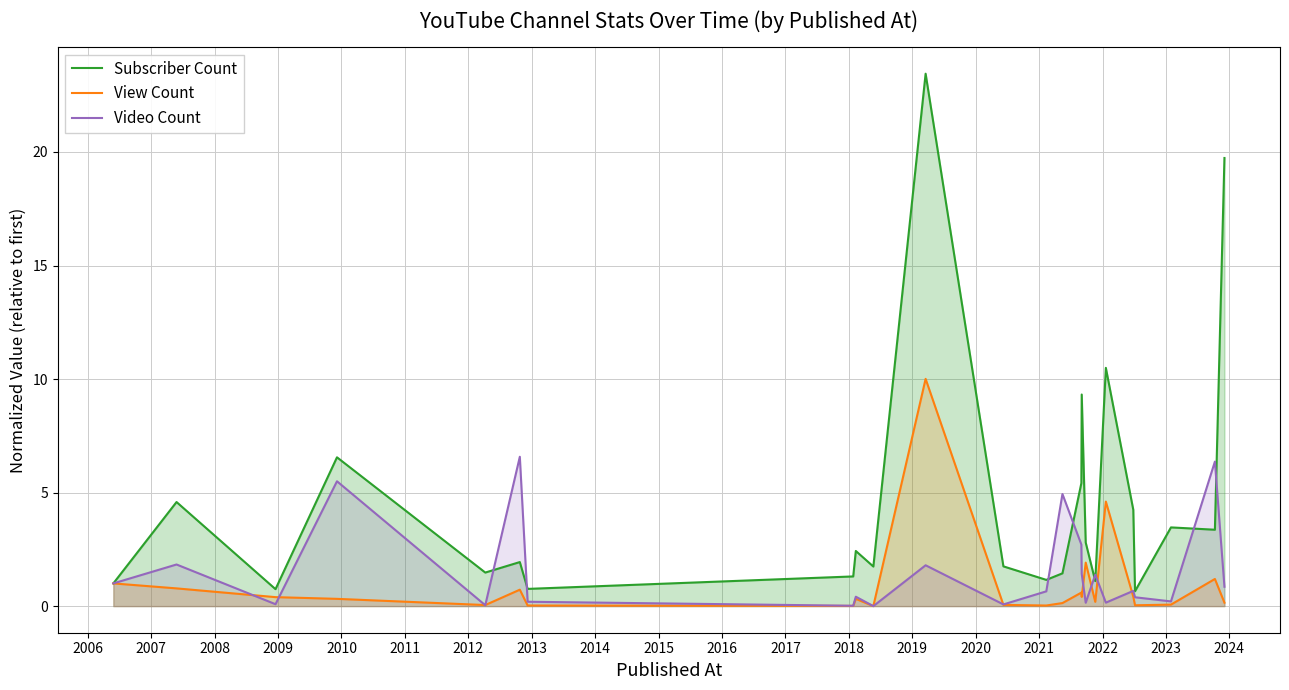

True or false: Subscriber Count has more than 0 points higher than both neighbors.

True